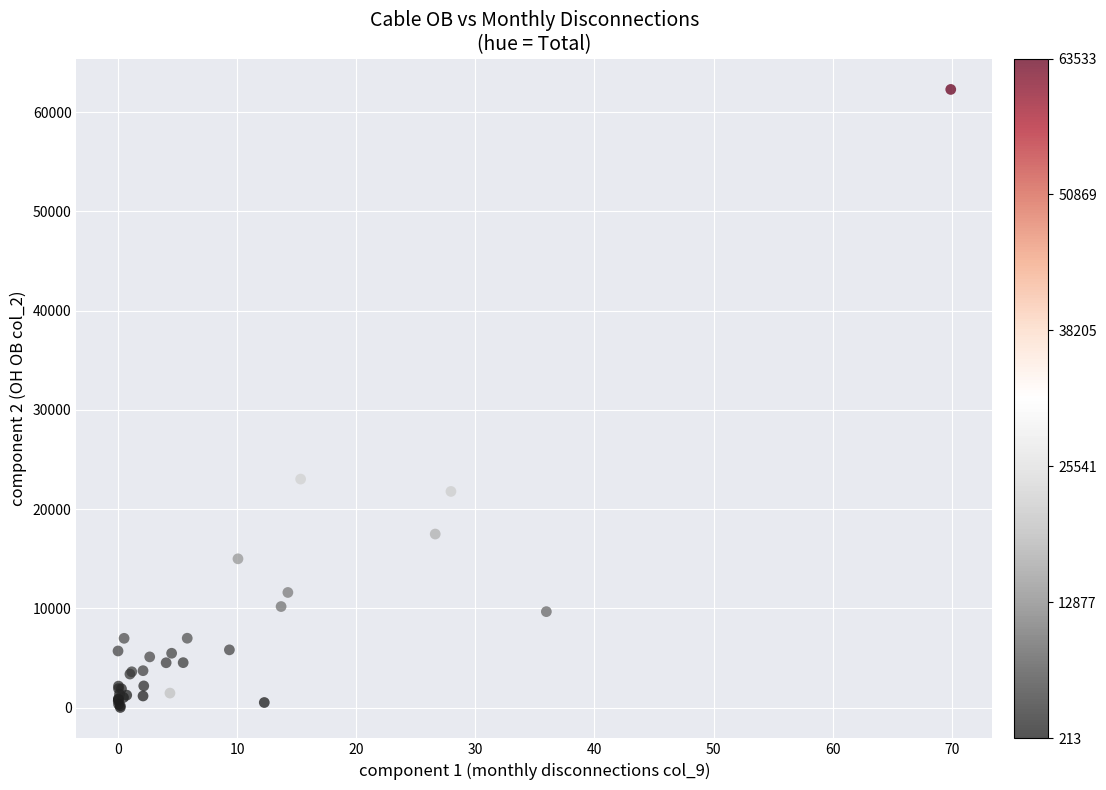

What Y value in the scatter plot is closest to 31155?

23028.6